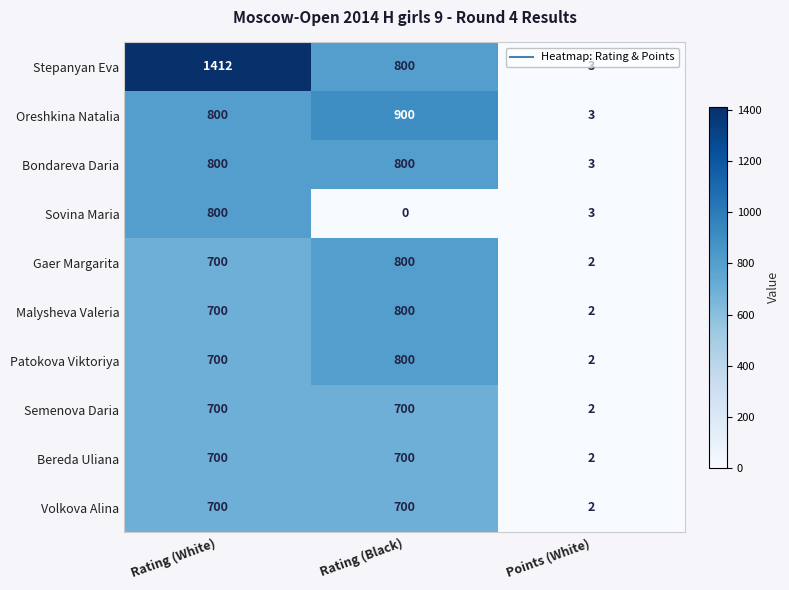

The Gaer Margarita series shows 450 at Rating (White). True or false?

False